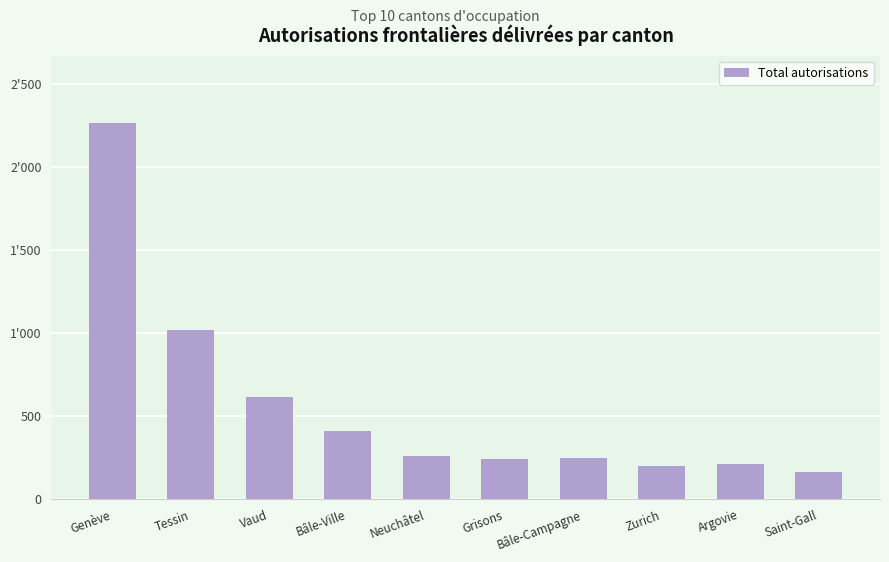

What is the minimum value shown in the chart?

162